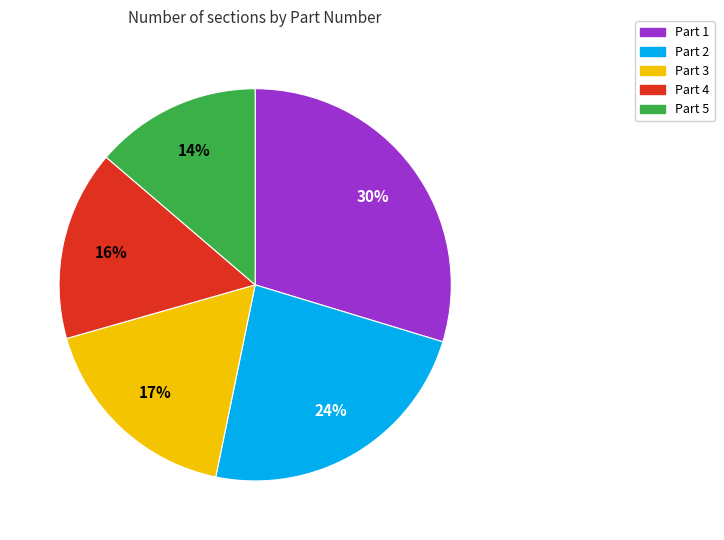

Which slice is the smallest?

Part 5